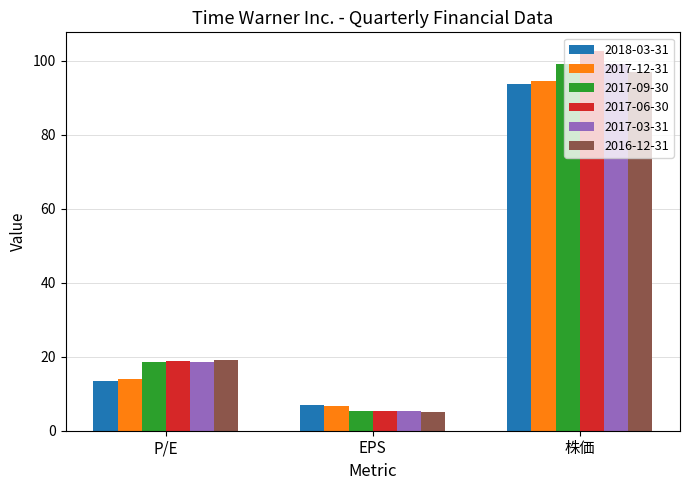

How many data points in 2017-03-31 are above 18?

2